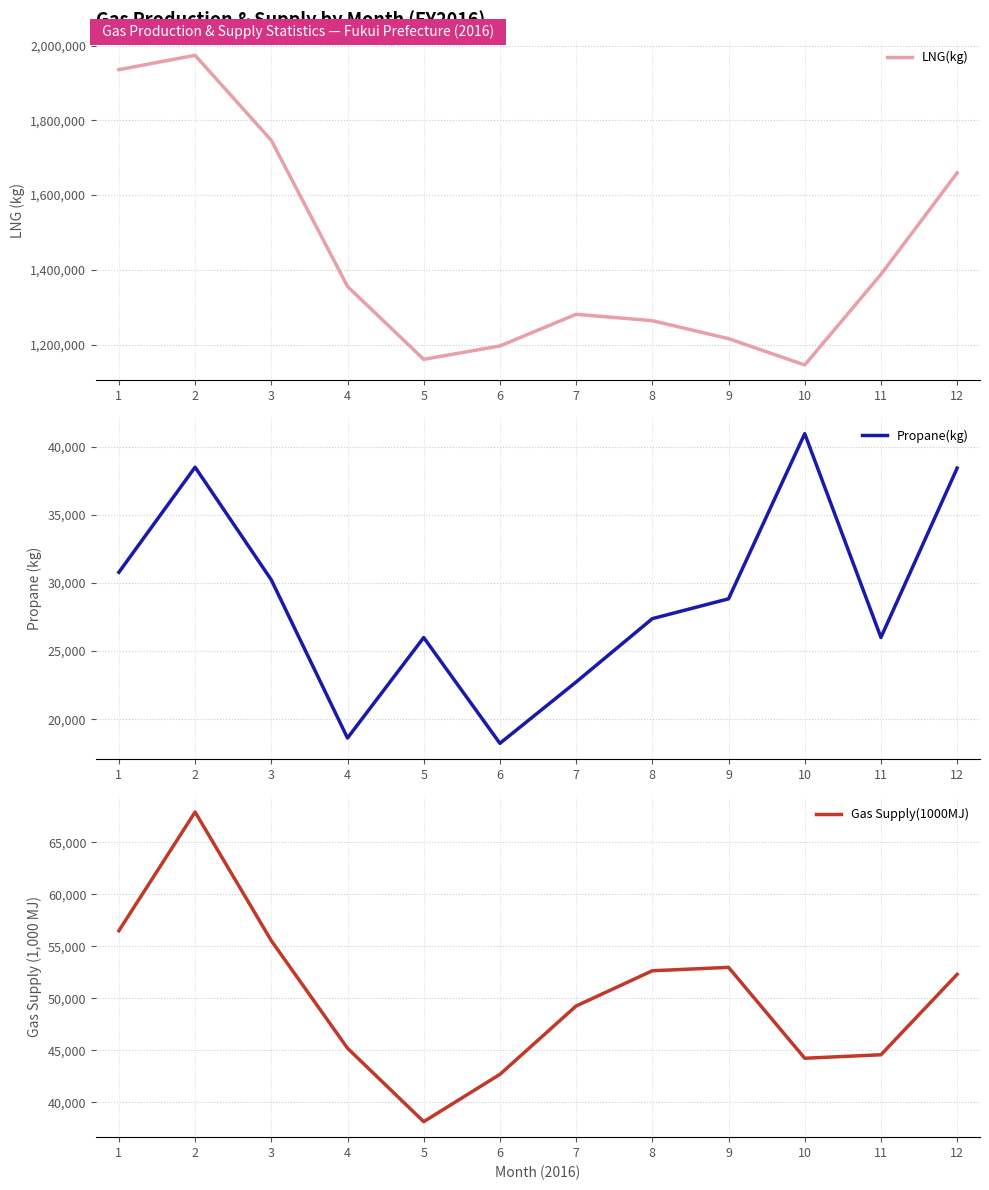

The value of LNG(kg) at 9 is 1215714. True or false?

True